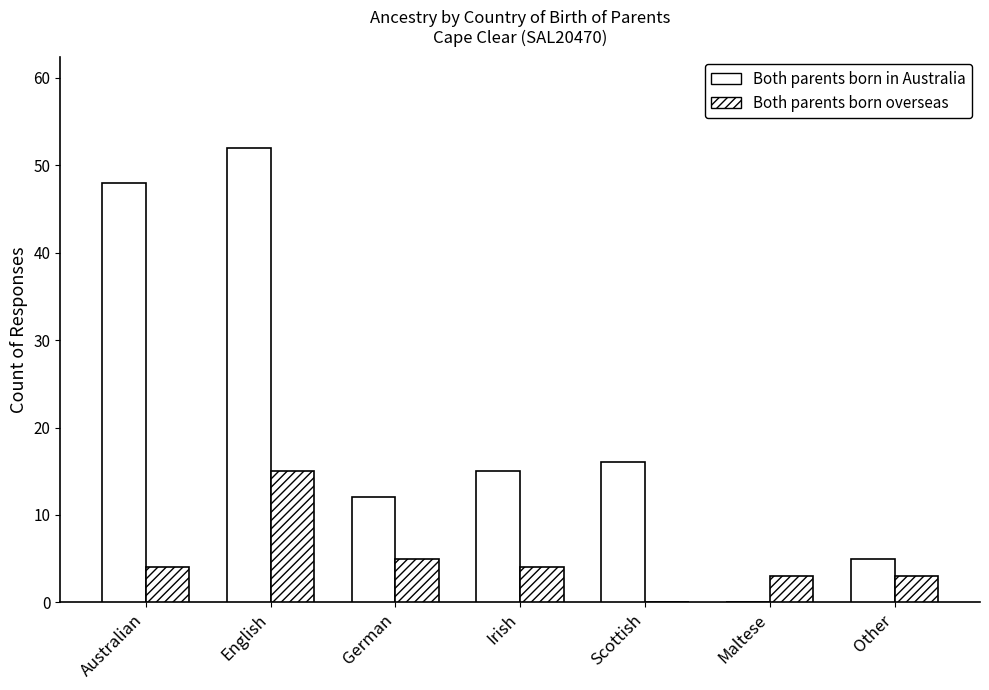

What is the label of the 7th bar from the right?

Australian